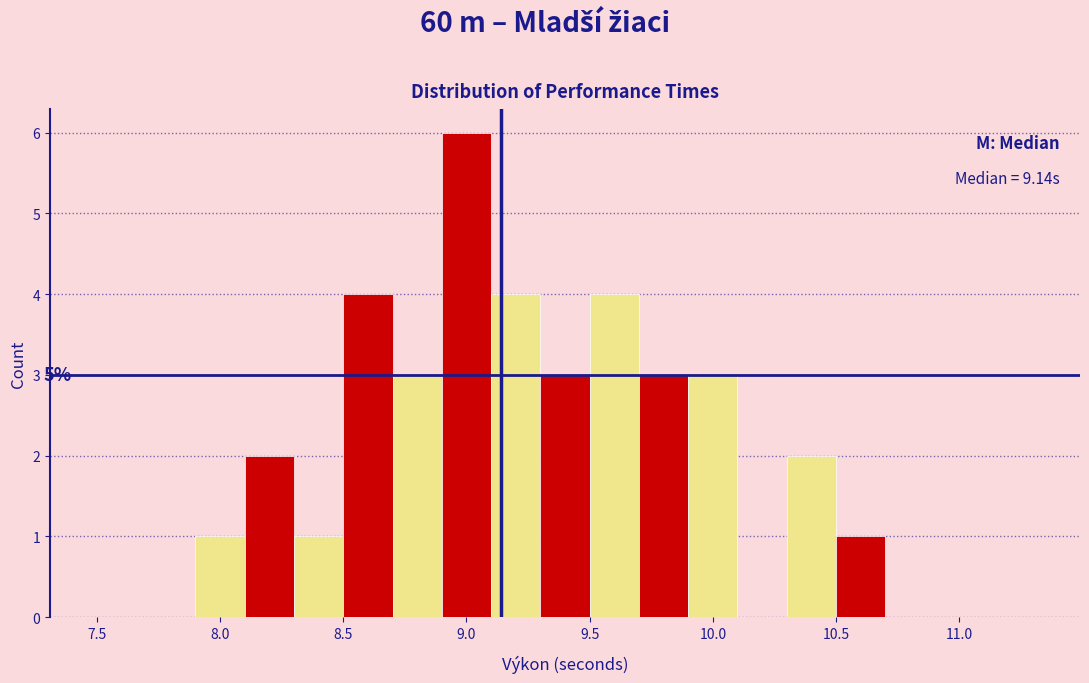

Over which range of the x-axis is the bar tallest?

8.9 to 9.1